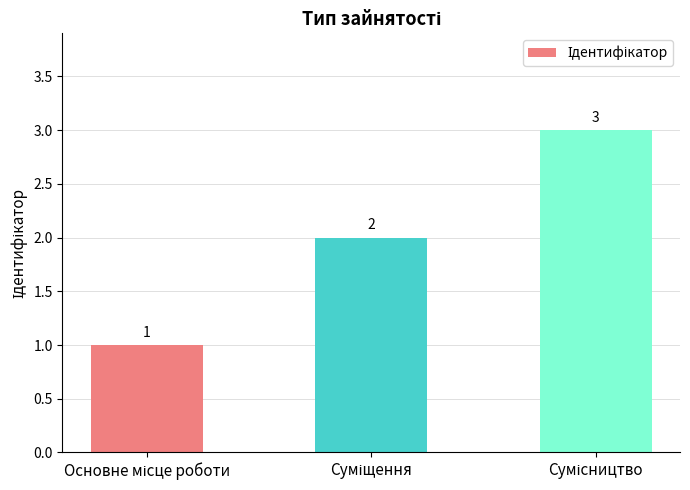

Count the values in the range 1 to 3.

3